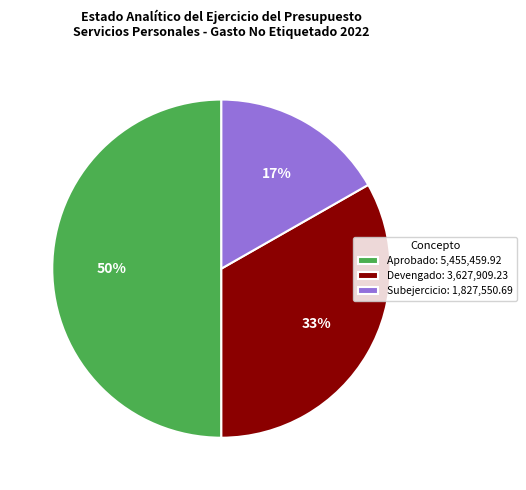

Does Devengado: 3,627,909.23 account for over 50% of the chart?

No